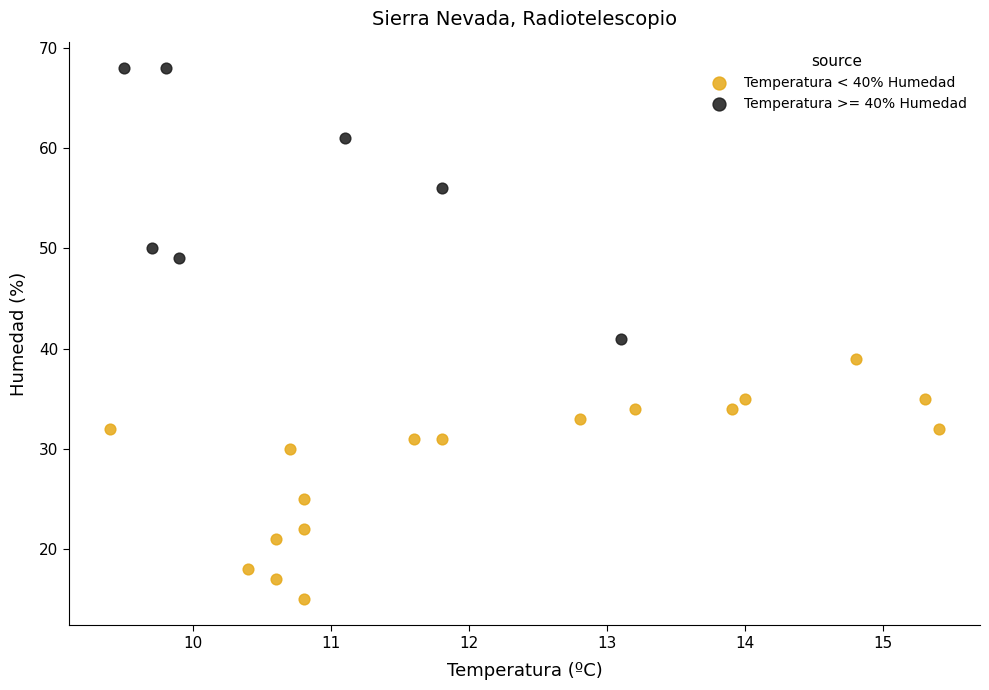

Which series reaches the minimum Y coordinate?

Temperatura < 40% Humedad